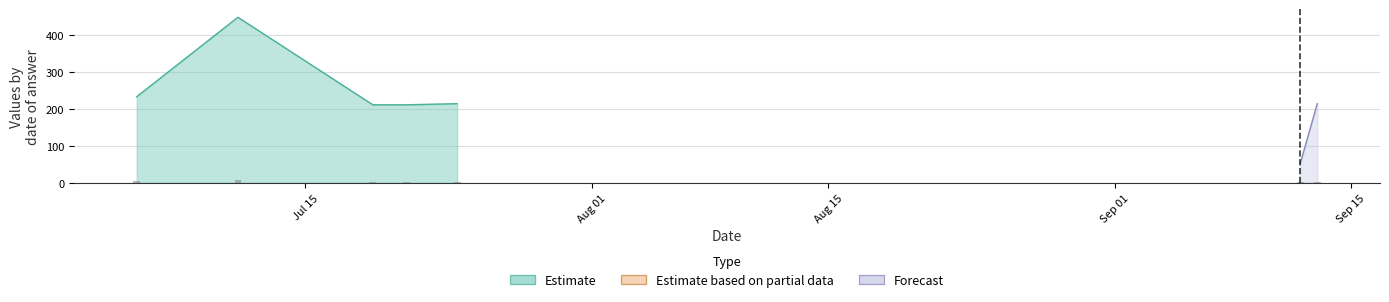

Does the chart contain stacked bars?

No